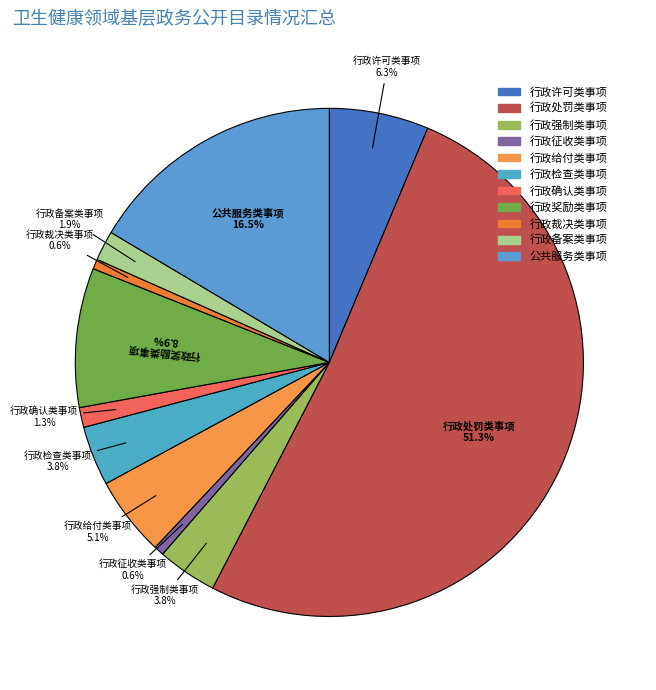

How much of the chart is everything except 行政征收类事项?

99.4%